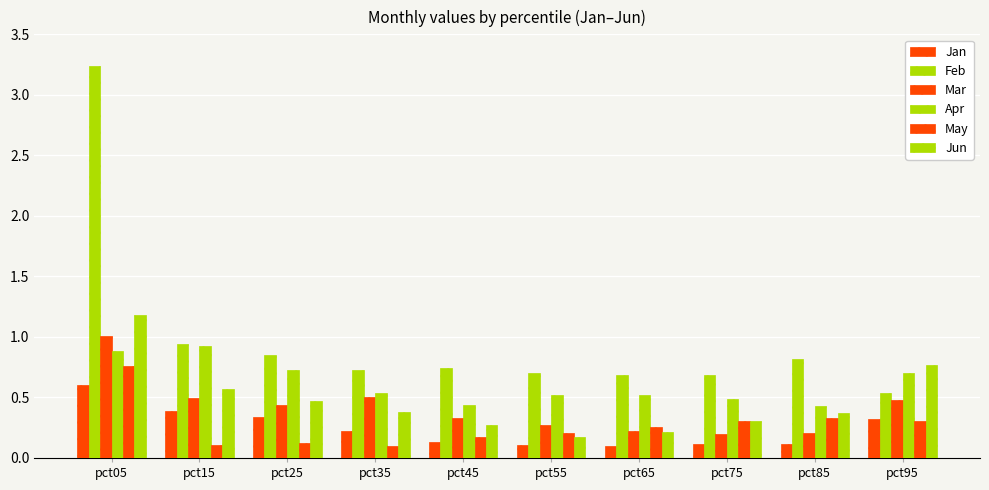

True or false: Apr has a value of 0.5 at pct15.

False